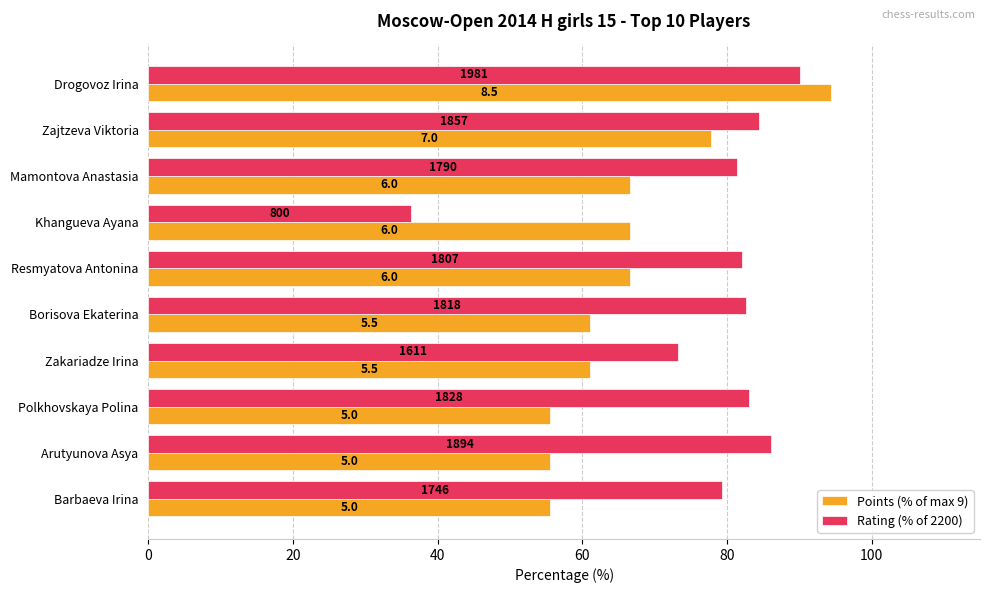

What is the maximum value shown in the chart?

94.4